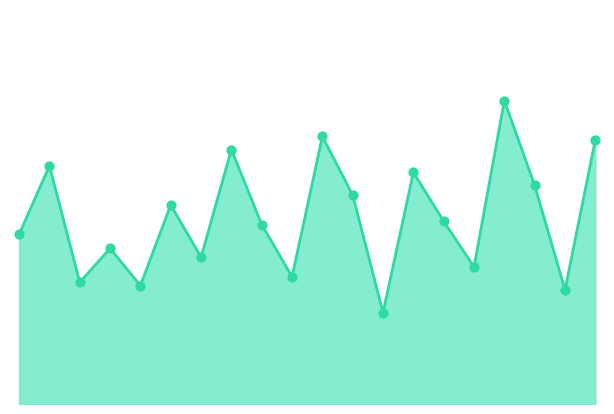

Is this an area chart (filled region under the line)?

Yes